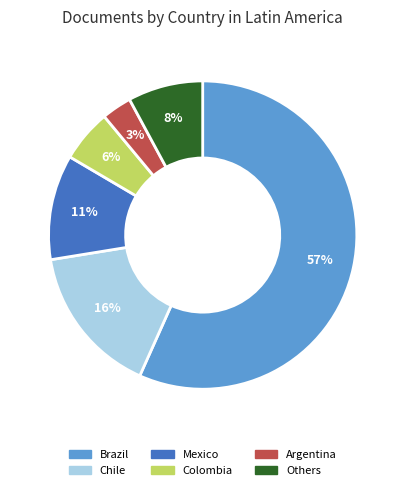

To the nearest percent, what is the average slice percentage?

17%